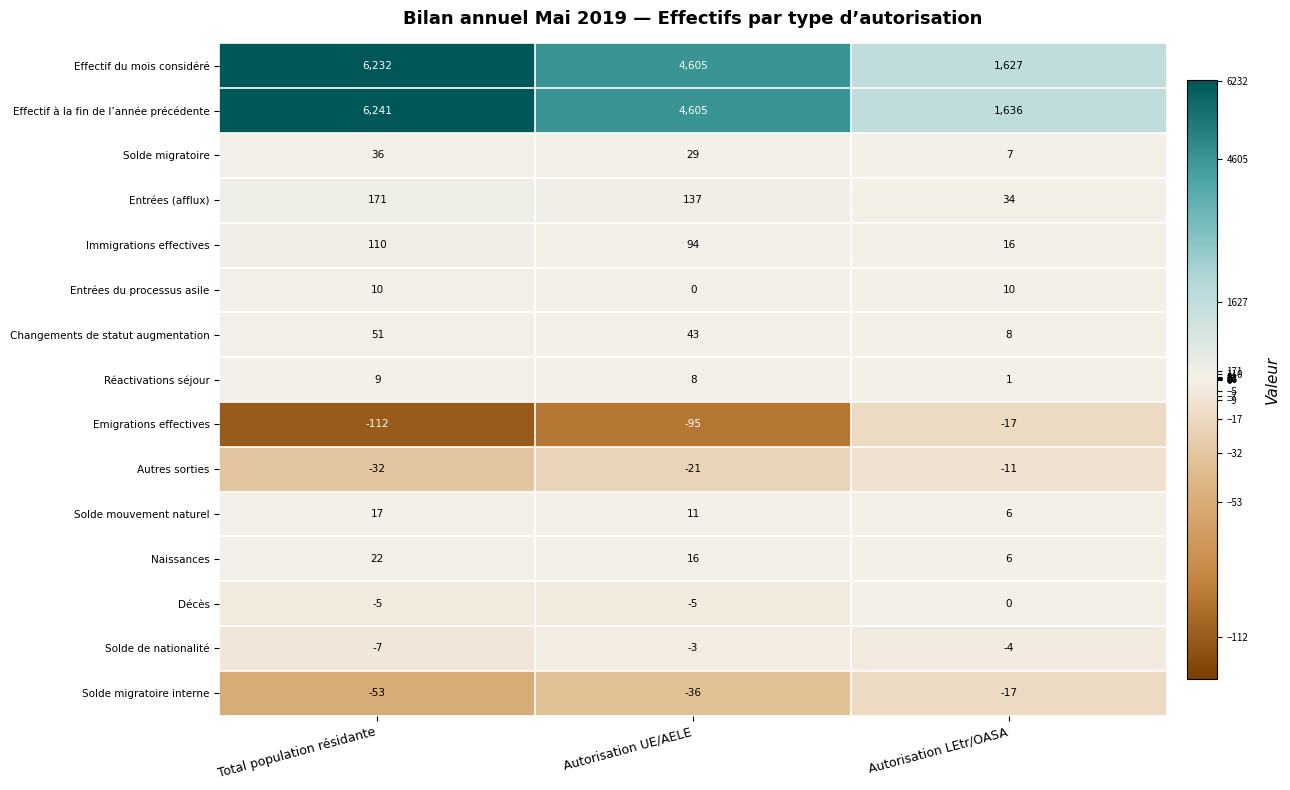

The value of Effectif à la fin de l’année précédente at Total population résidante is 3677. True or false?

False